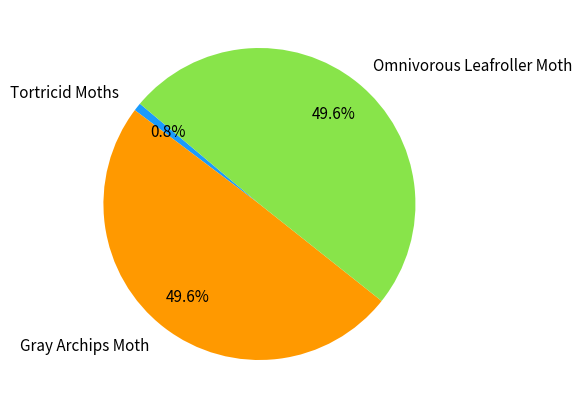

Which category has the smallest portion of the pie?

Tortricid Moths